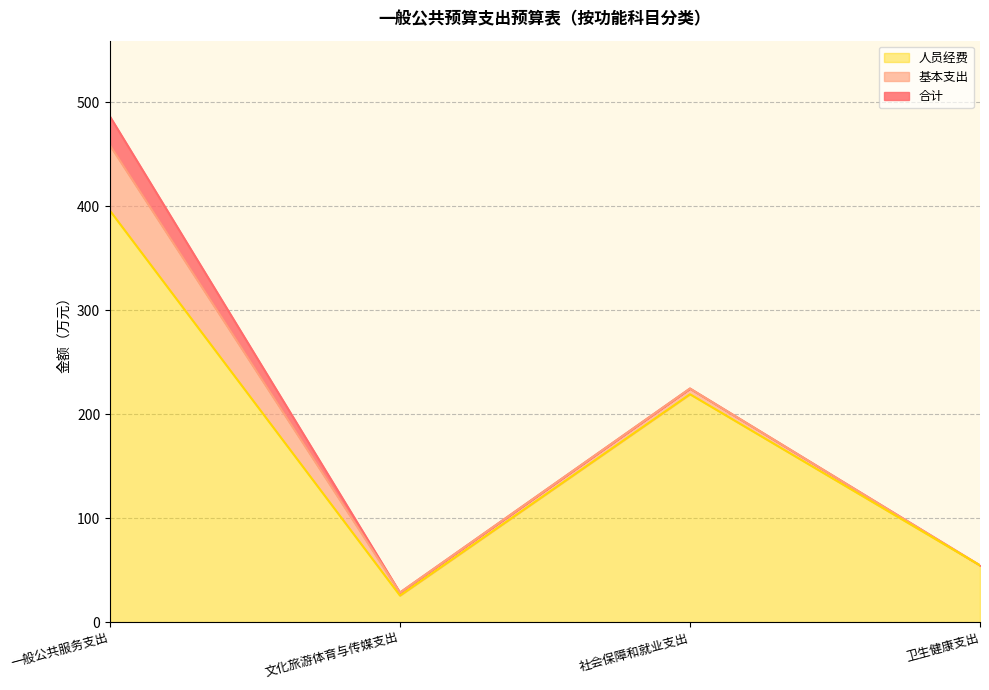

True or false: 合计 and 基本支出 intersect in this chart.

False